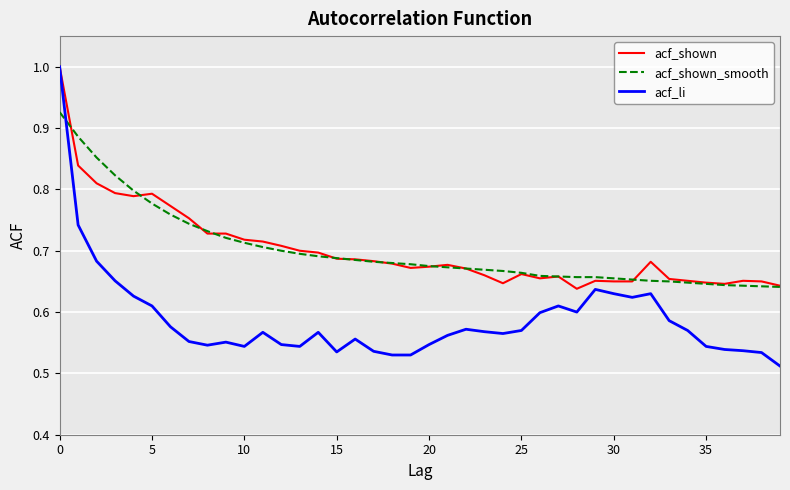

Which series has the widest spread of values?

acf_li